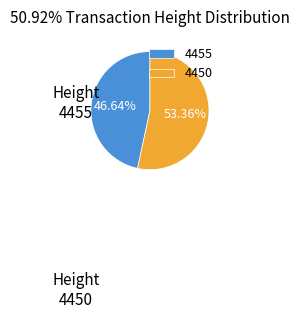

Does 4450 account for over 50% of the chart?

Yes